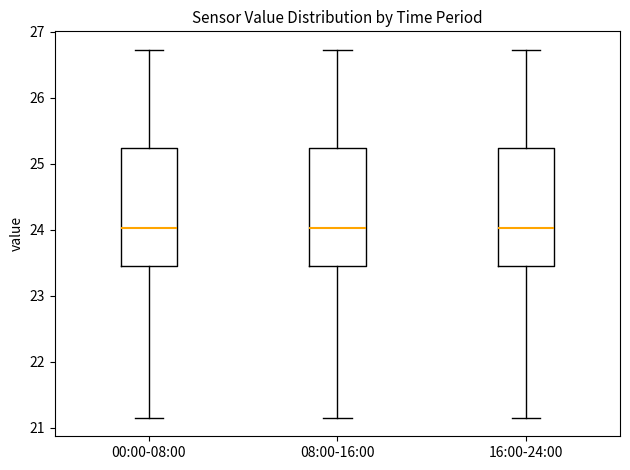

Reading left to right, read every box against the y-axis: the position of its median line, the range the box covers, and the ends of its whiskers. The values are not printed on the chart, so give them approximately, as read against the axis.

00:00-08:00: median 24.0, box 23.5 to 25.2, whiskers 21.2 to 26.7
08:00-16:00: median 24.0, box 23.5 to 25.2, whiskers 21.2 to 26.7
16:00-24:00: median 24.0, box 23.5 to 25.2, whiskers 21.2 to 26.7